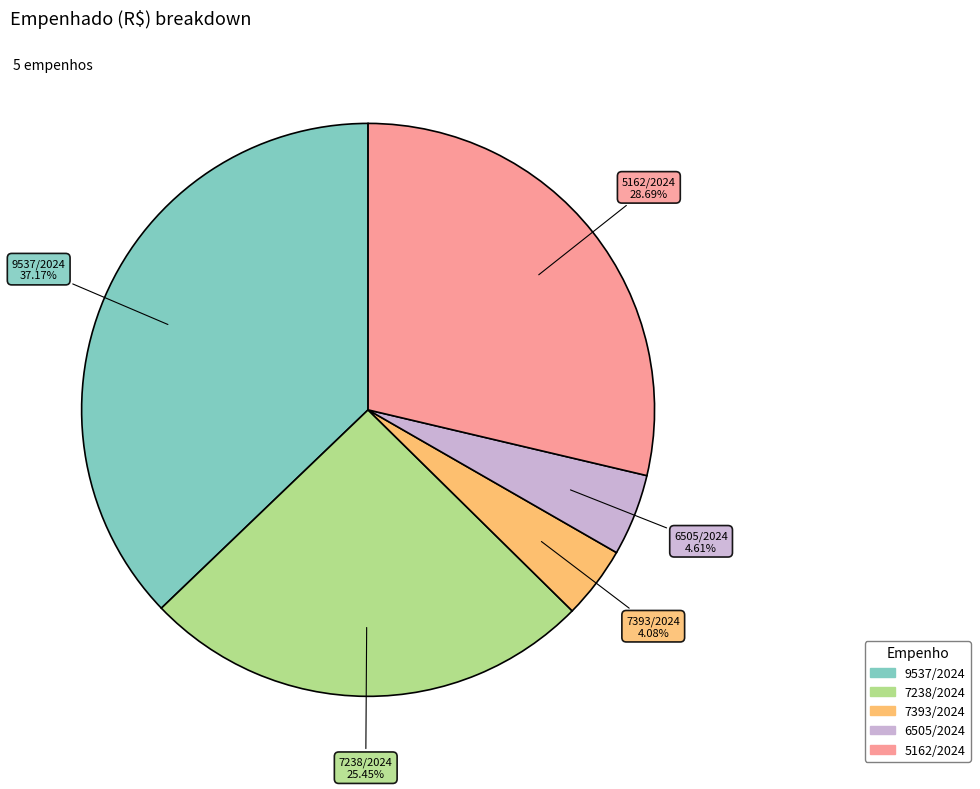

How many segments does this pie chart have?

5